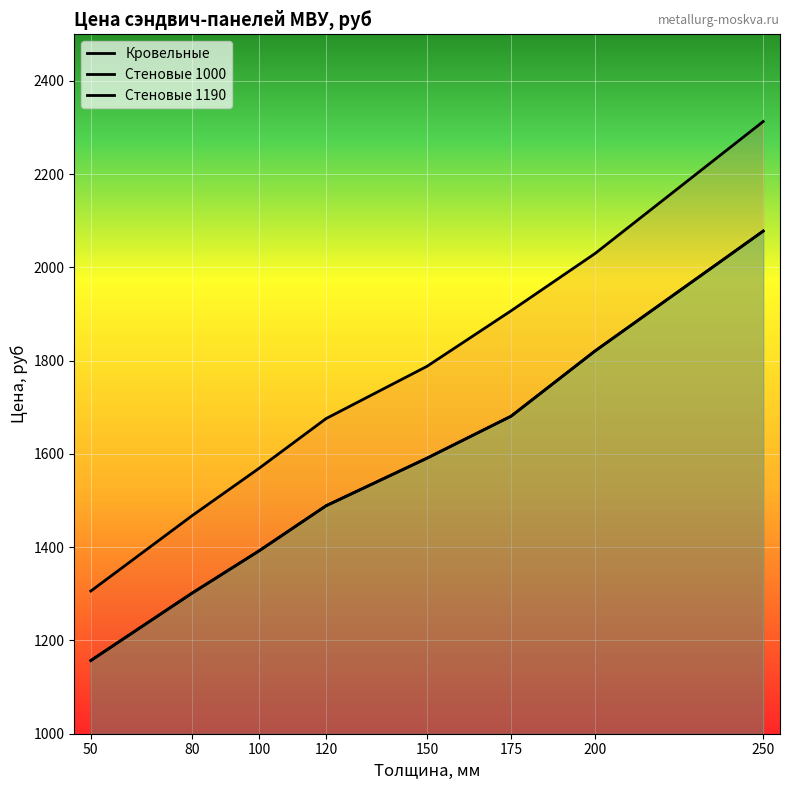

Which category has the highest value across all series?

250